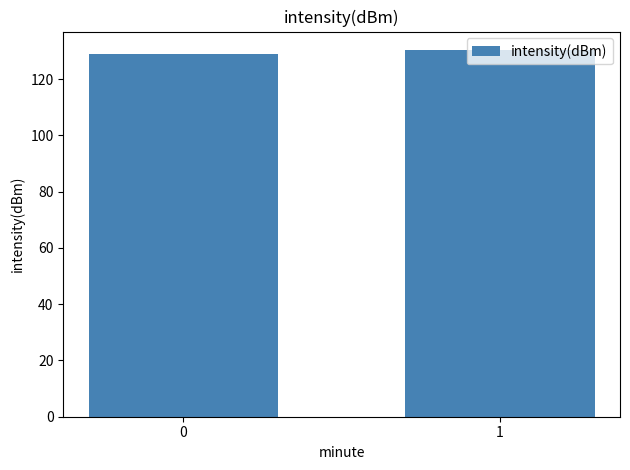

Count the number of categories in the chart.

2